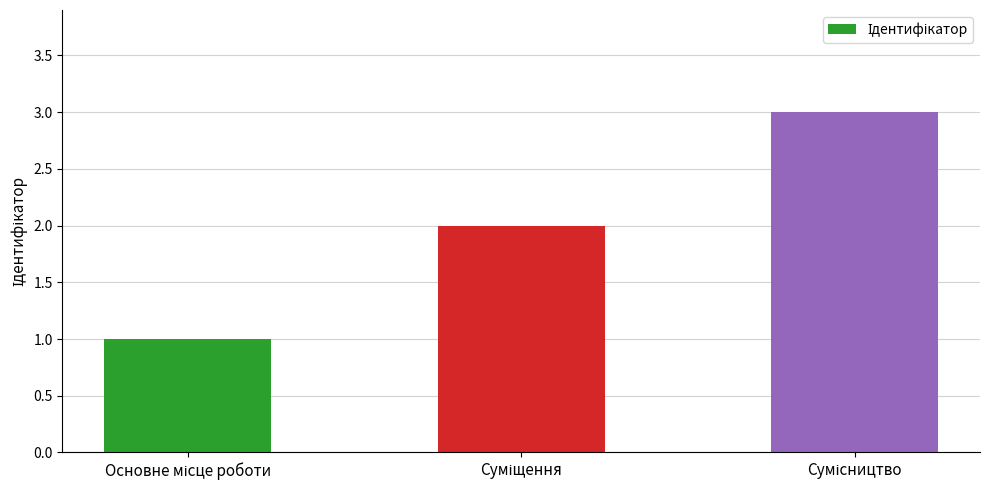

What is the sum of all values?

6